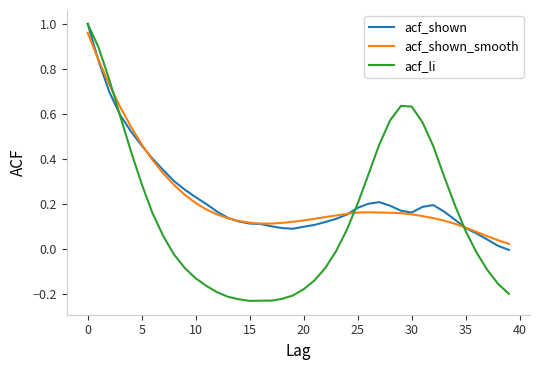

After their last crossing, which series has the higher values: acf_shown_smooth or acf_li?

acf_shown_smooth